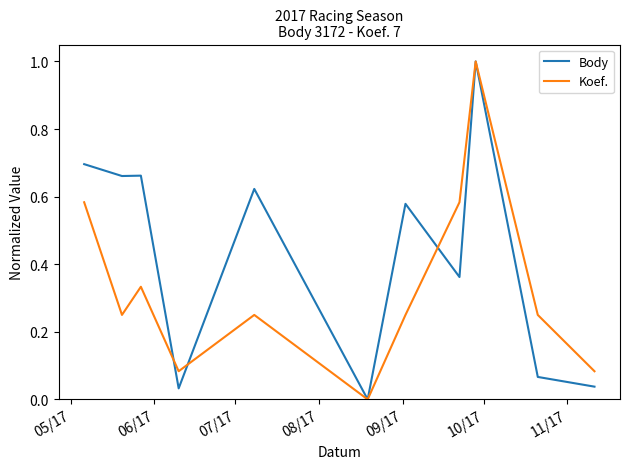

What is the maximum value for Koef.?

1.0